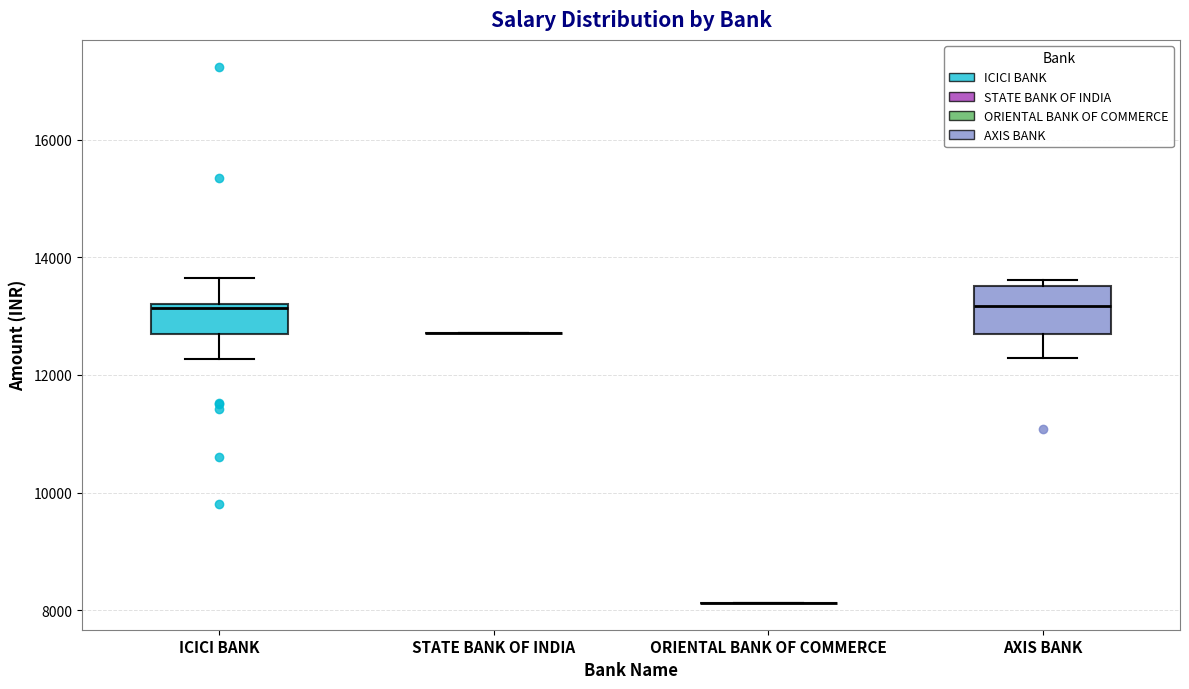

Which box is the tallest, from its lower edge to its upper edge?

AXIS BANK